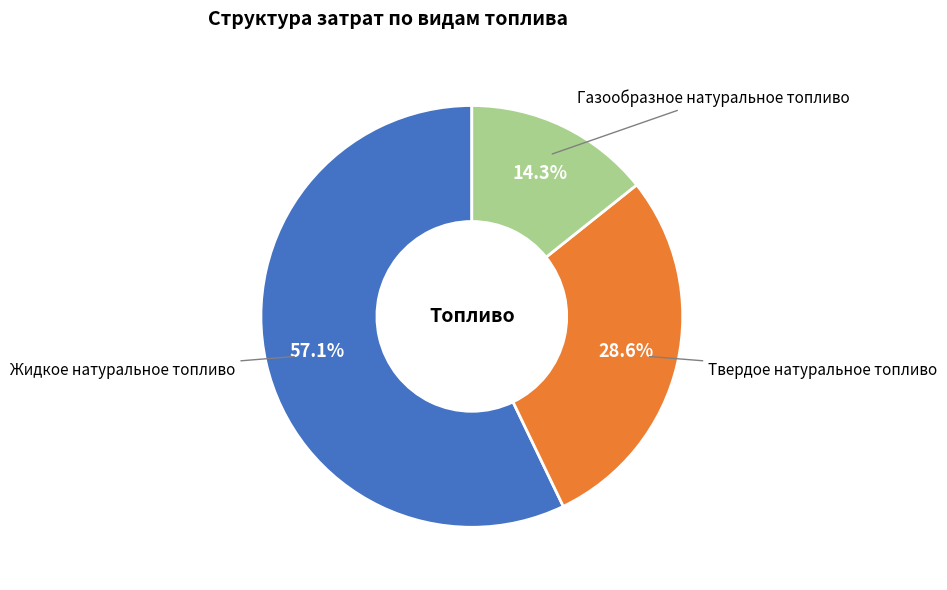

Which slice represents more than half of the pie?

Жидкое натуральное топливо